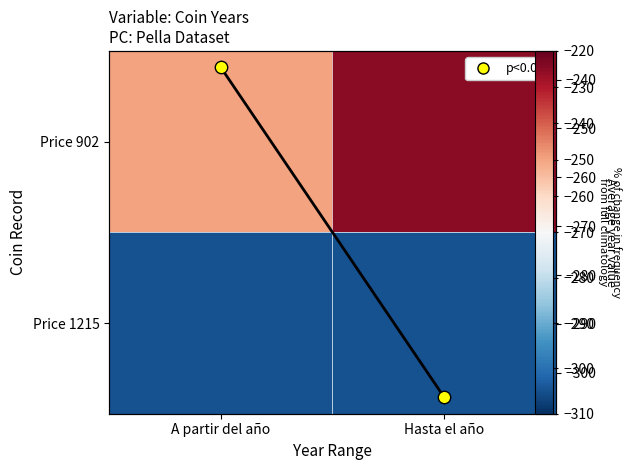

Which category has the lowest value across all series?

A partir del año